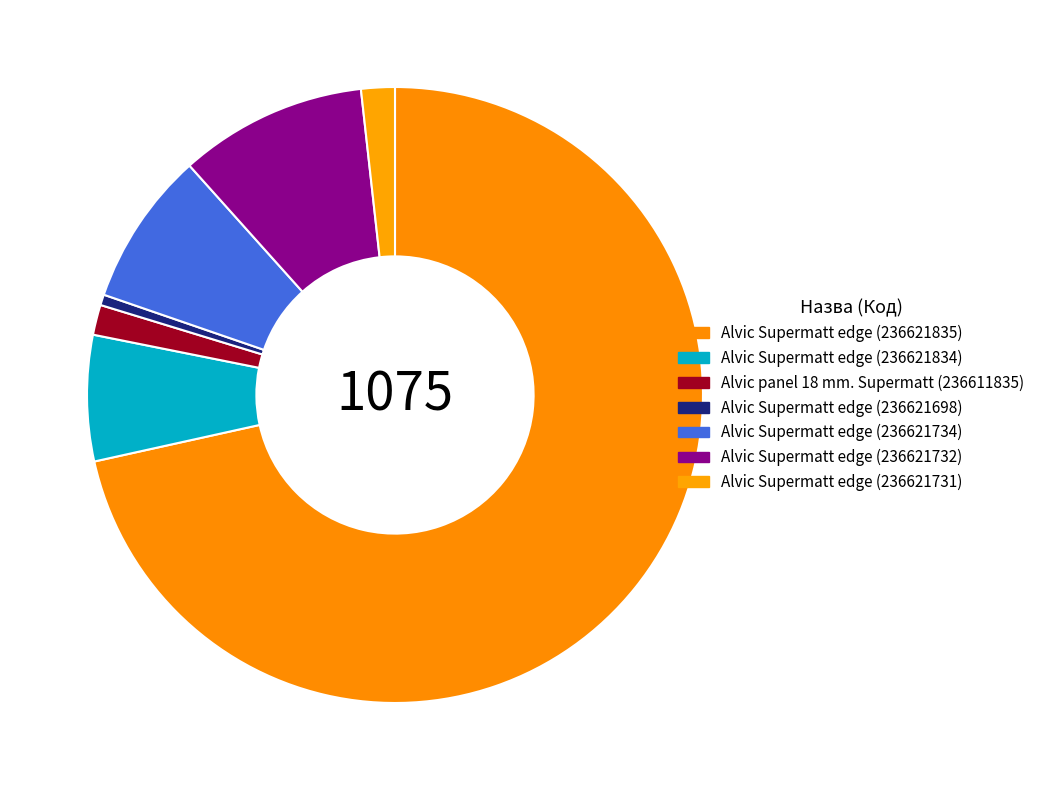

What percentage is NOT represented by Alvic Supermatt edge (236621834)?

93.4%